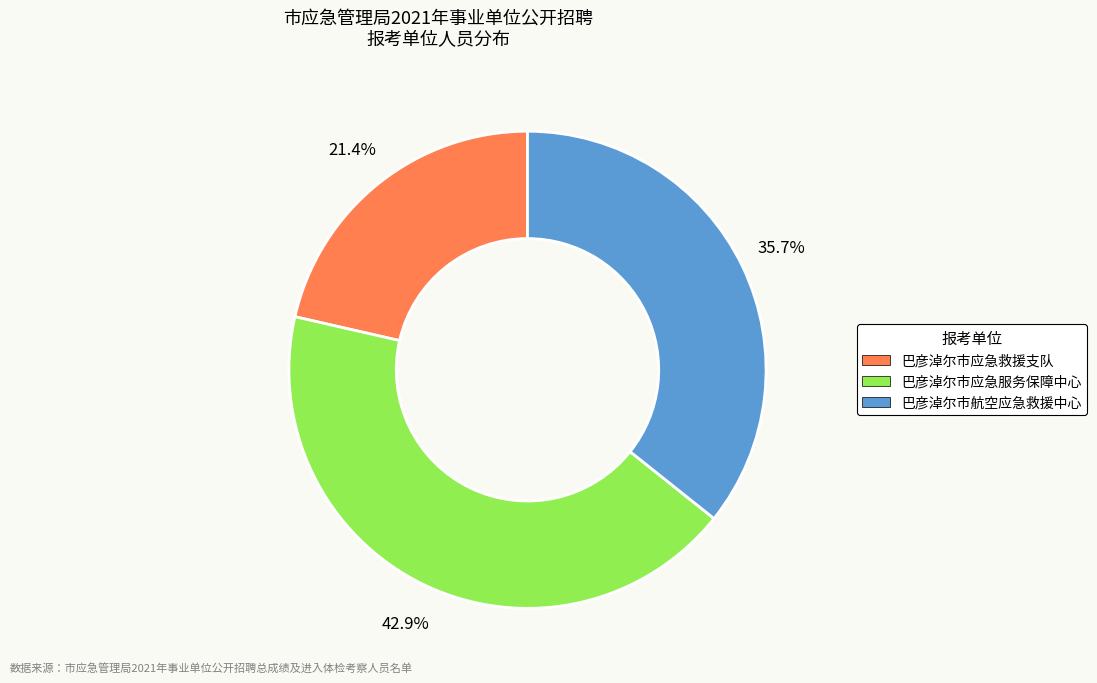

Count the number of slices in the pie.

3